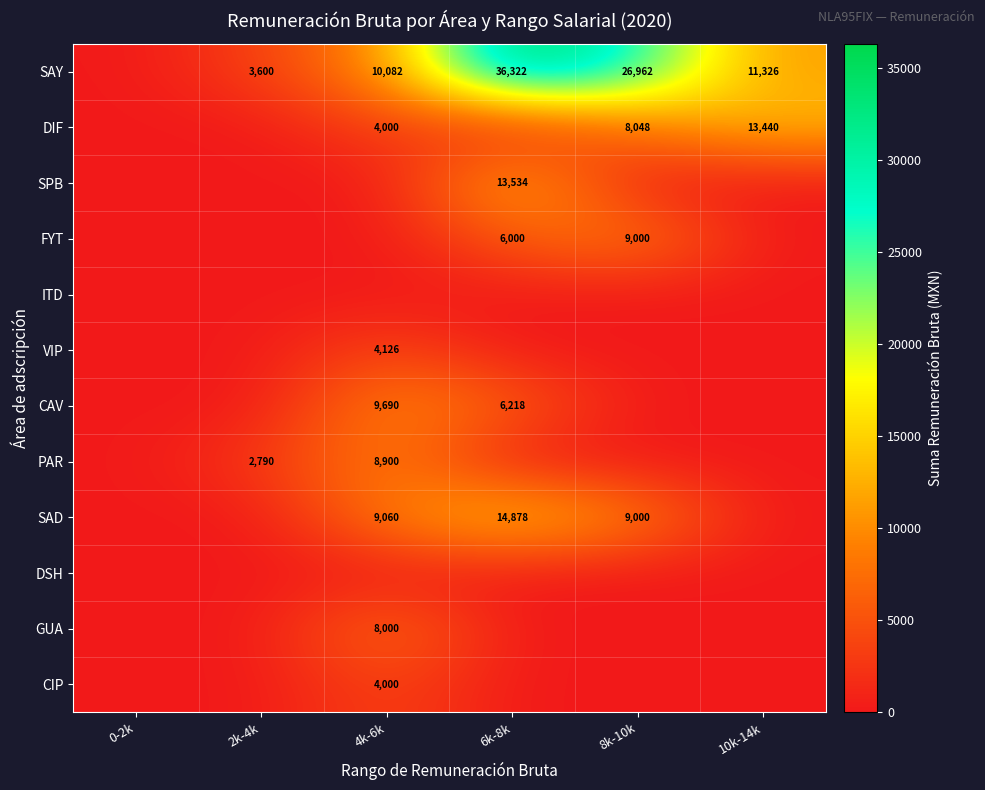

The PAR series shows 8900 at 4k-6k. True or false?

True